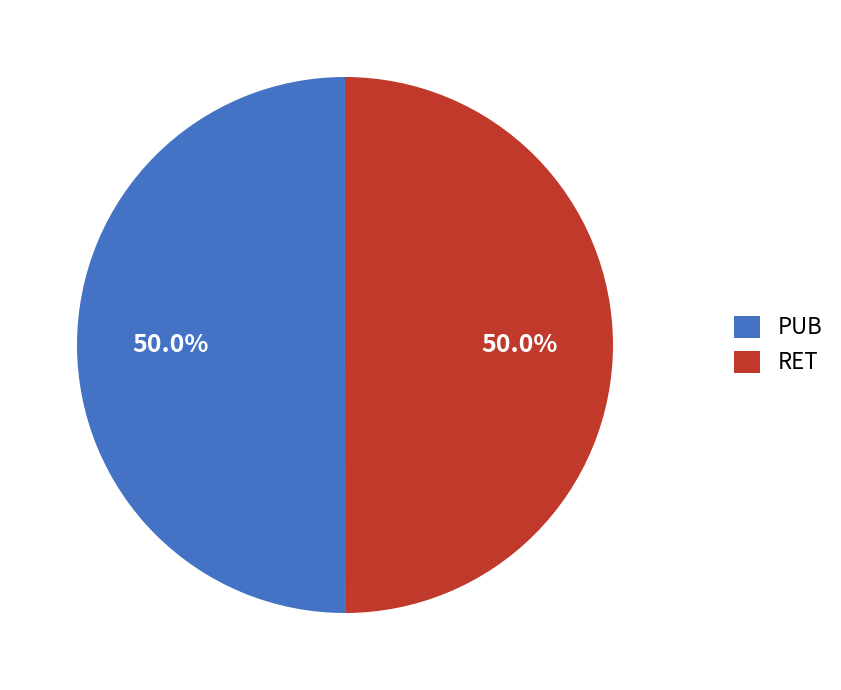

Combined, what portion of the pie is RET and PUB?

100.0%